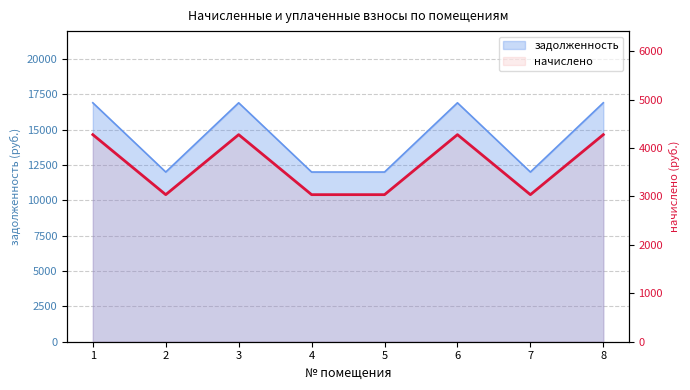

How many points are lower than both their immediate neighbors (excluding endpoints)?

2